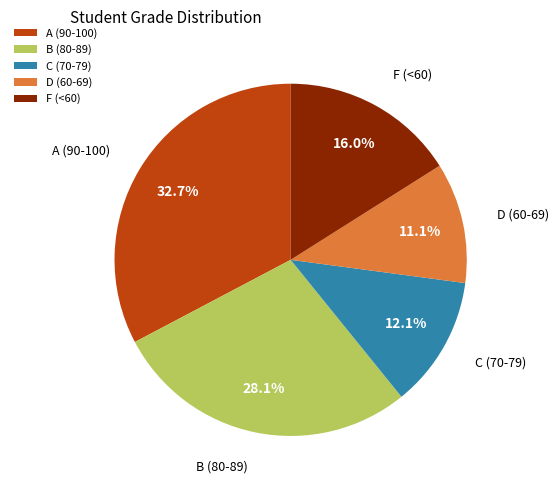

What is the largest slice in the pie chart?

A (90-100)